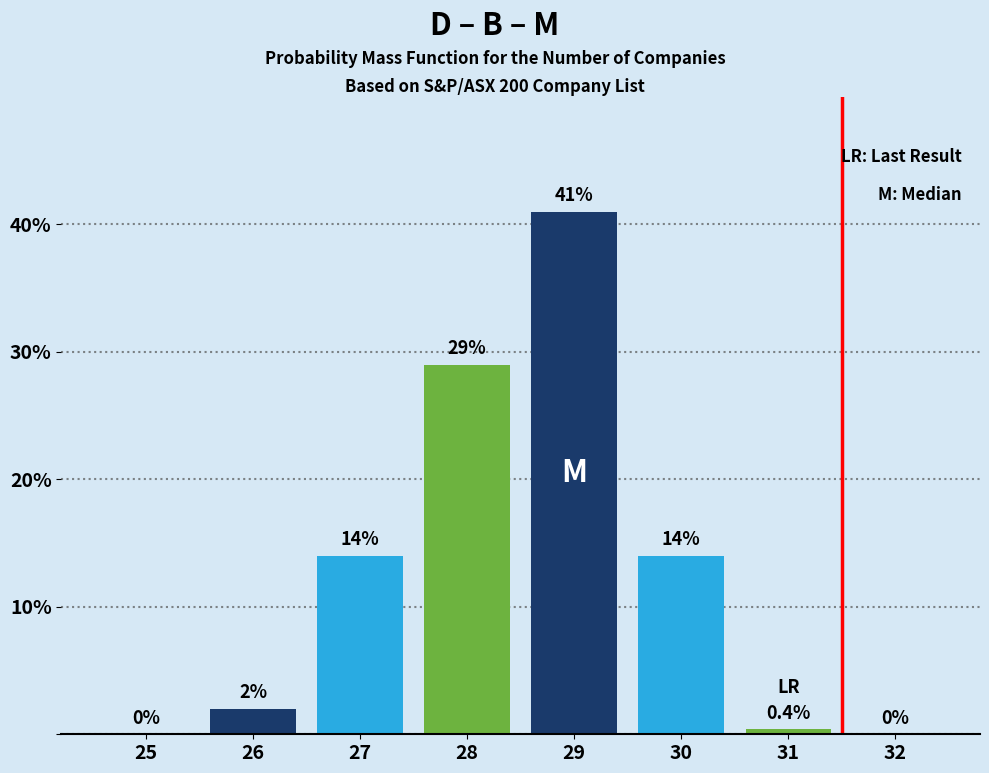

Reading left to right, extract all data points from this chart.

25=0.0	26=2.0	27=14.0	28=29.0	29=41.0	30=14.0	31=0.4	32=0.0